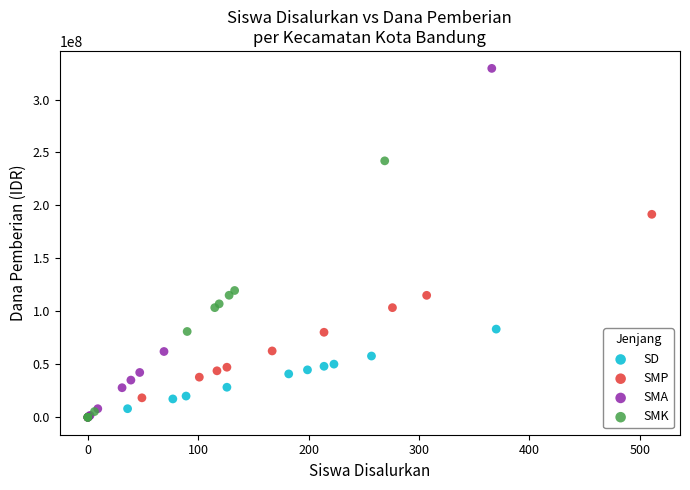

Which series contains the highest Y value?

SMA